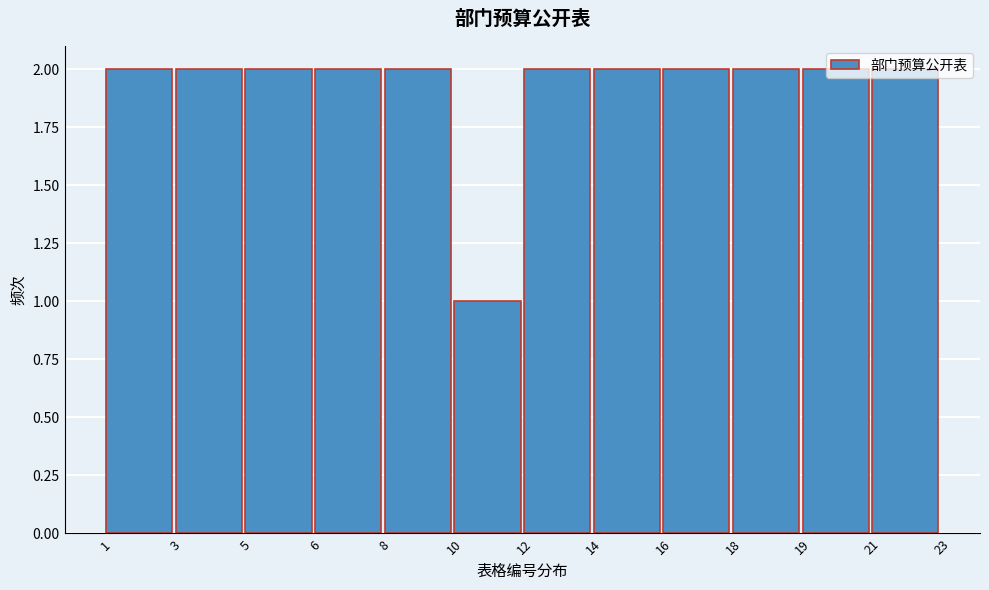

The chart shows a value of 3 at 14. True or false?

False